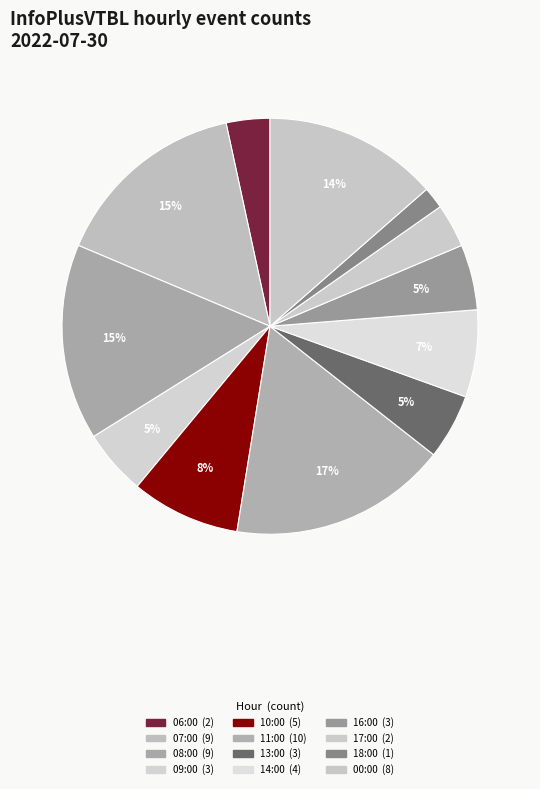

The 13:00 slice represents 5% of the pie. True or false?

True